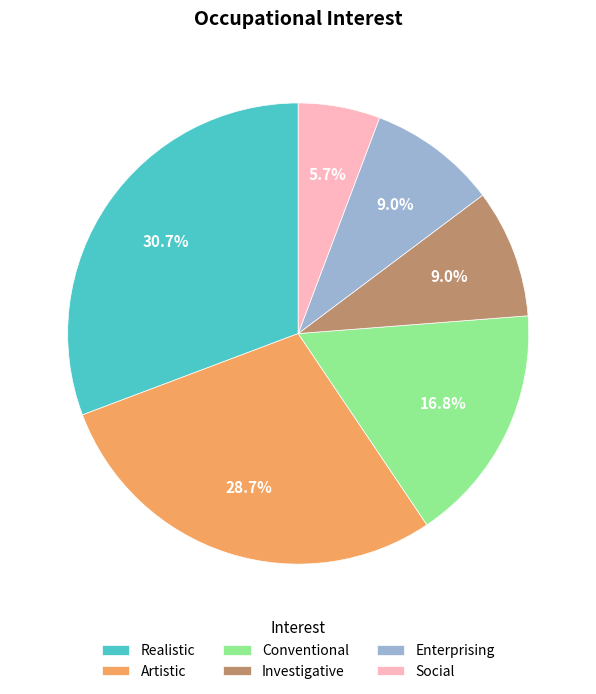

Is it true that Social is 6% of the pie?

True